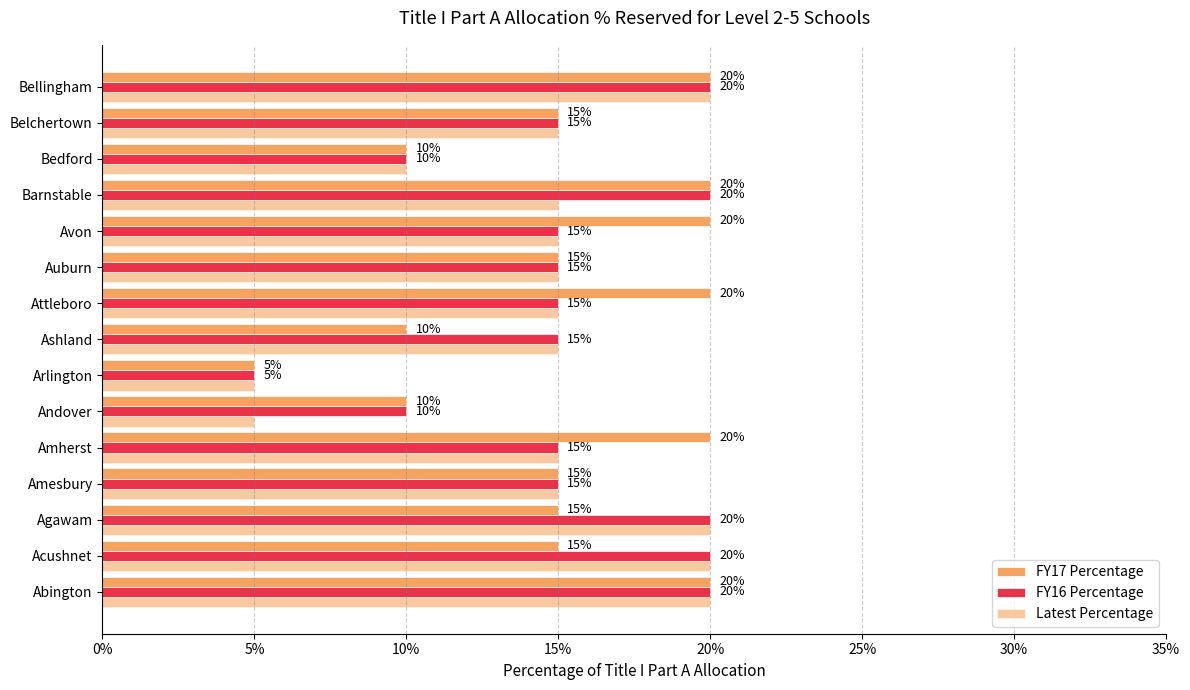

How many categories are shown in the chart?

15